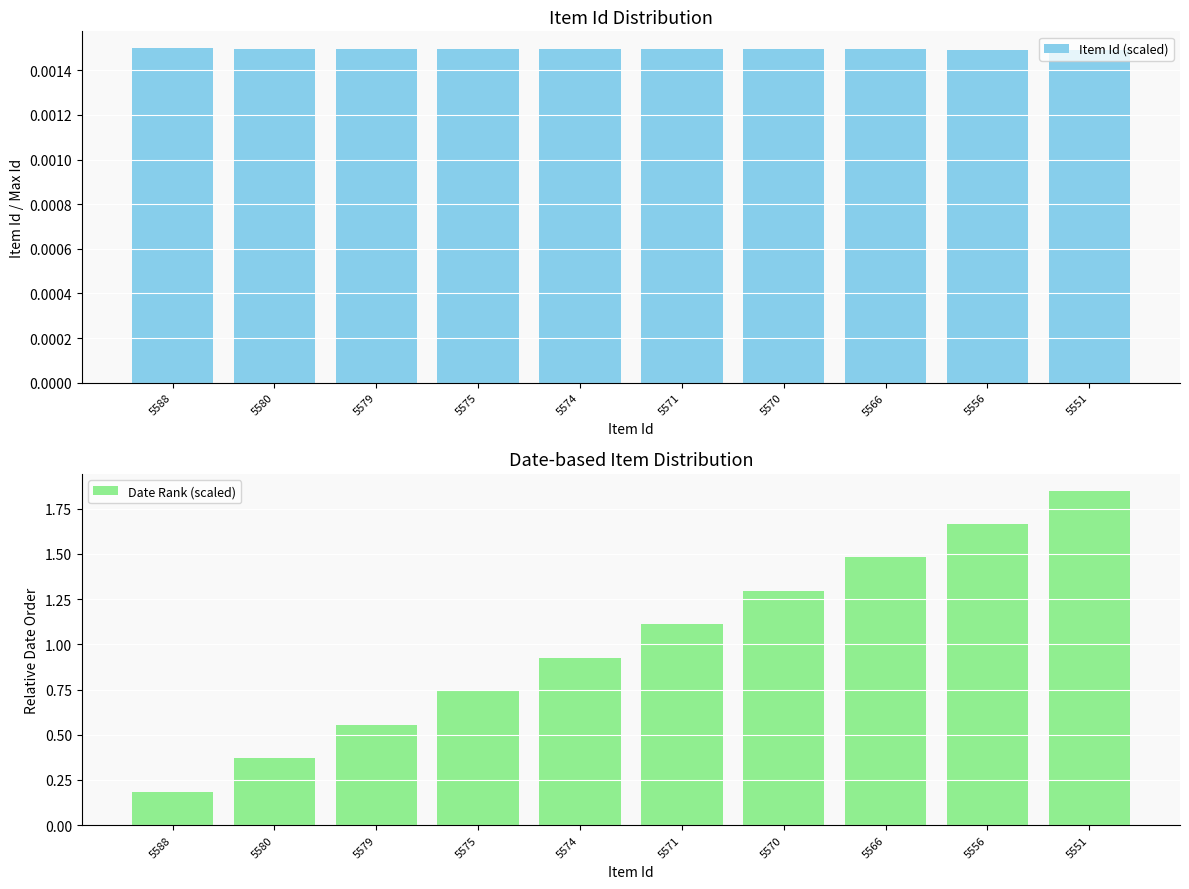

Count the number of data series in this chart.

2